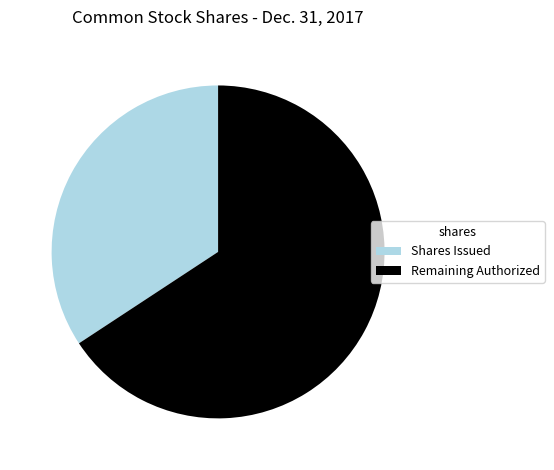

Which category accounts for the majority?

Remaining Authorized